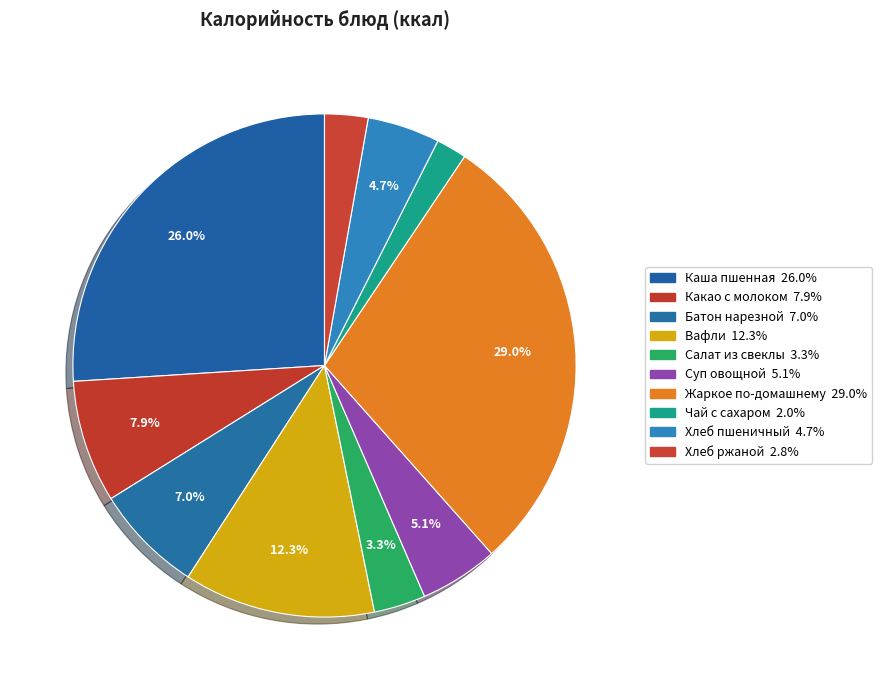

Rank the categories by value from lowest to highest.

Чай с сахаром, Хлеб ржаной, Салат из свеклы, Хлеб пшеничный, Суп овощной, Батон нарезной, Какао с молоком, Вафли, Каша пшенная, Жаркое по-домашнему